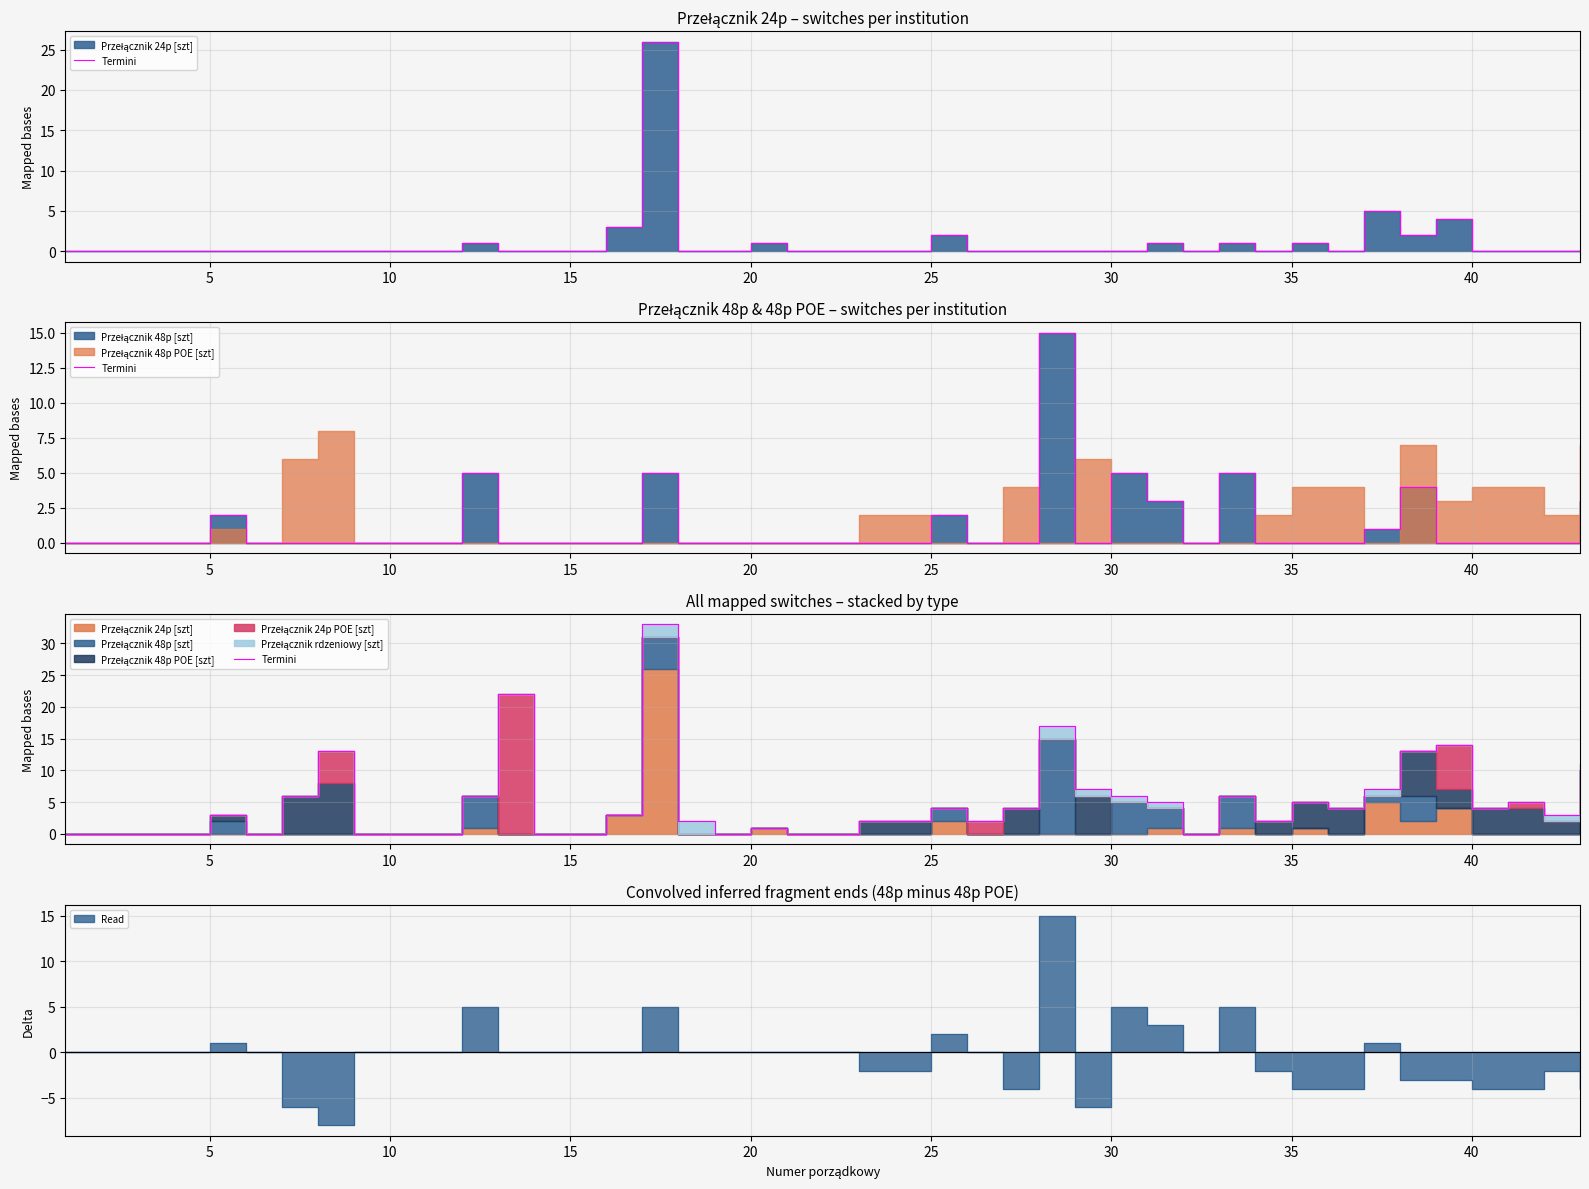

Does the chart have visible grid lines?

Yes